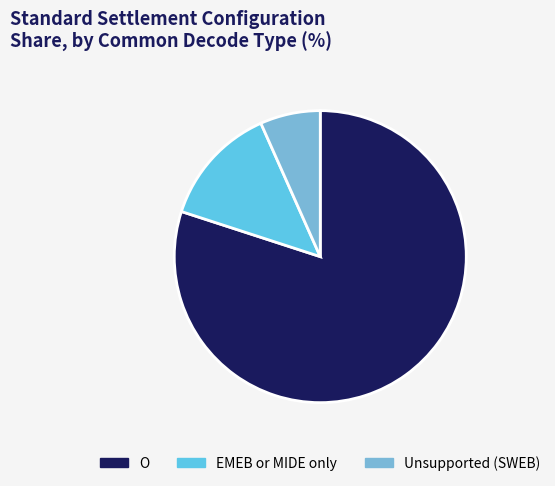

Is it true that O is 42% of the pie?

False